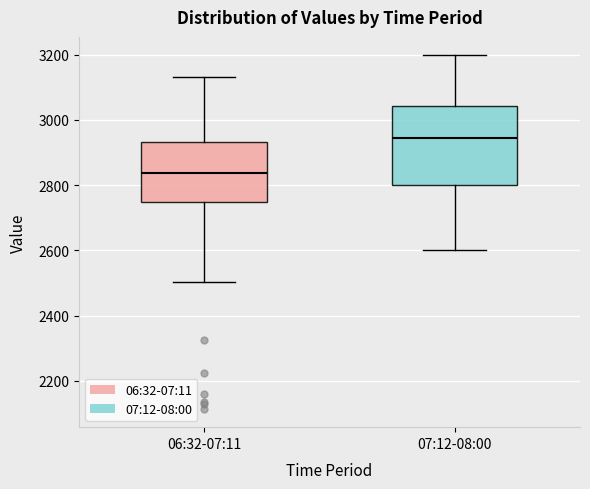

Where is the lower edge of the box for 06:32-07:11 on the y-axis? The values are not printed on the chart, so give them approximately, as read against the axis.

2740